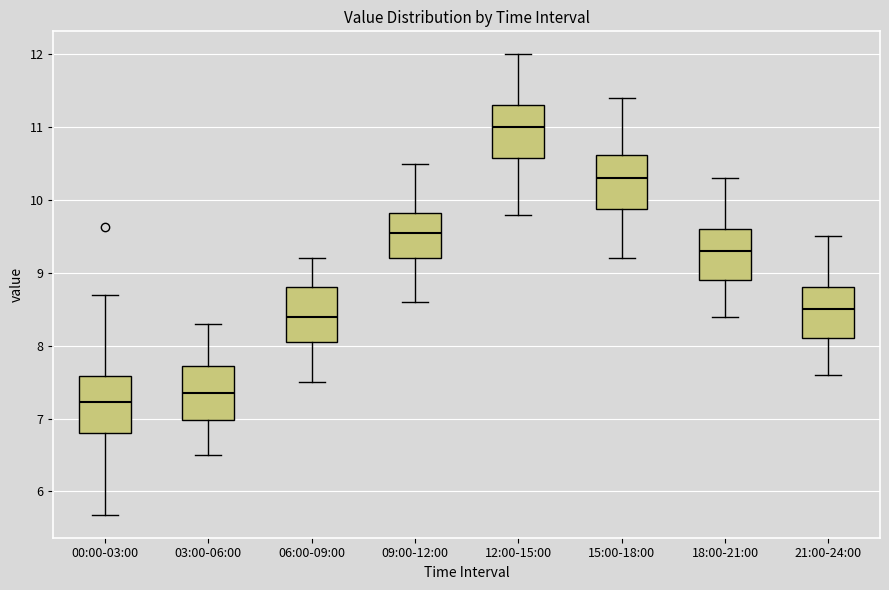

Which box has the lowest median line?

00:00-03:00